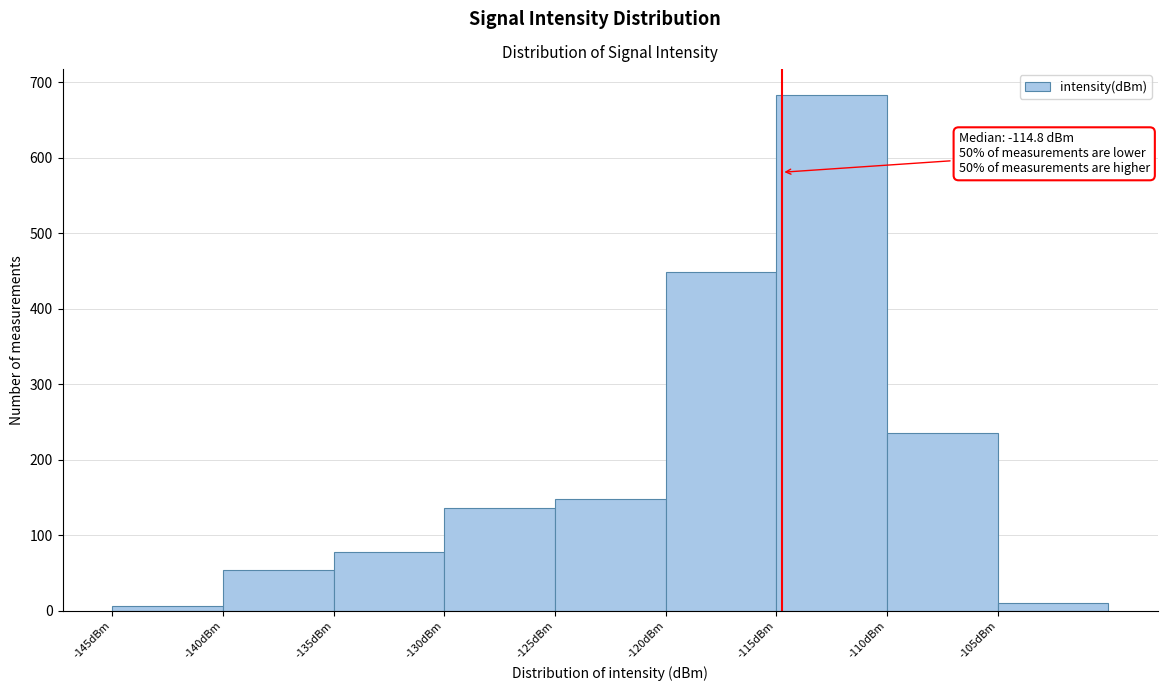

Over which range of the x-axis is the bar tallest?

-115 to -110